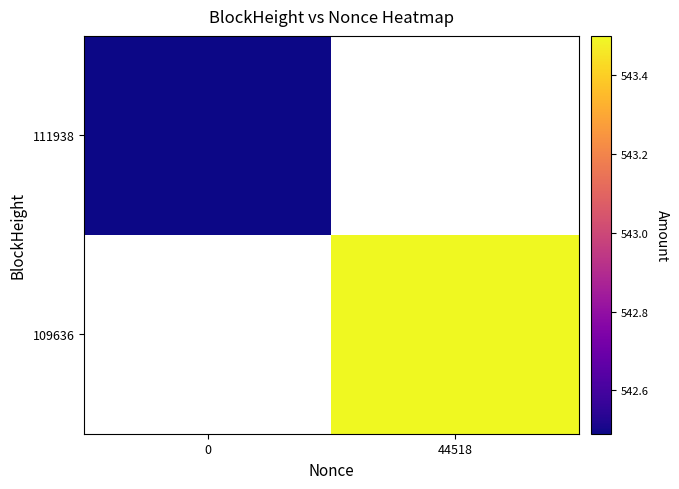

What is the smallest value displayed?

542.5